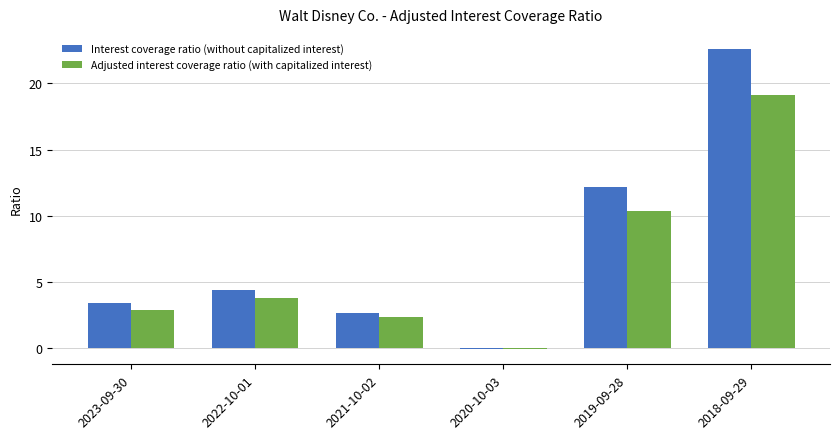

At which label does Interest coverage ratio (without capitalized interest) reach its peak?

2018-09-29